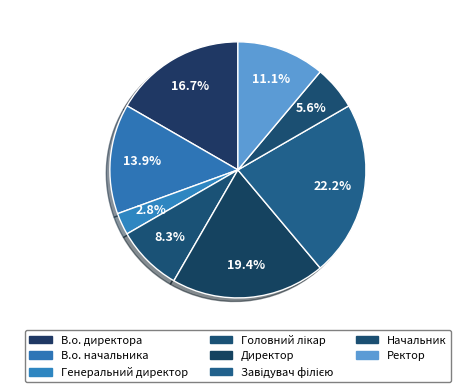

To the nearest percent, what is the average slice percentage?

12%